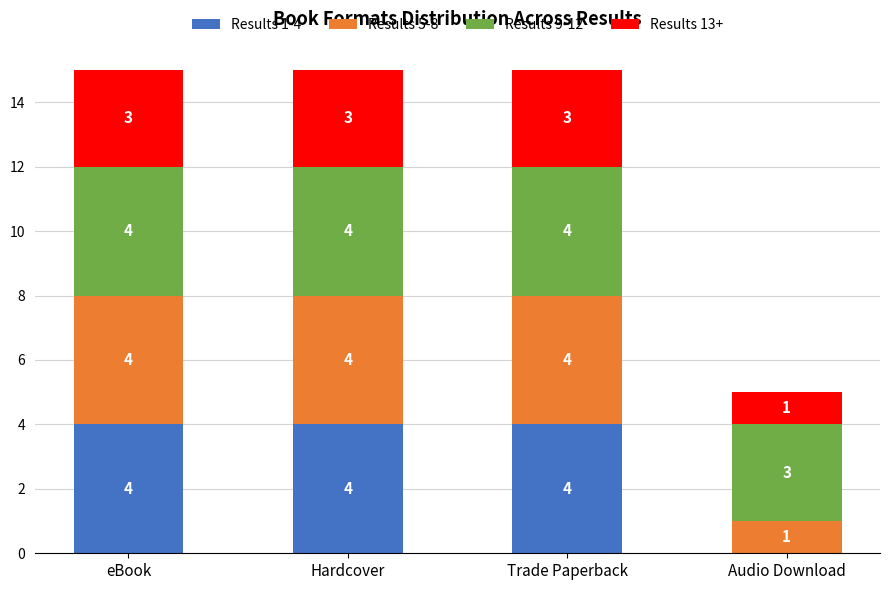

The value of Results 1-4 at Audio Download is 0. True or false?

True